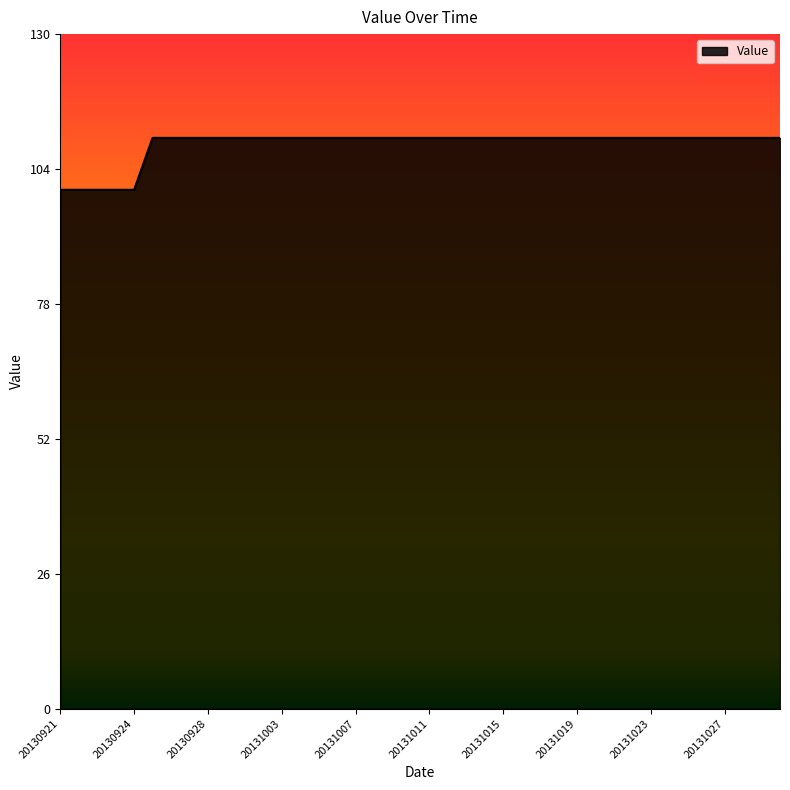

What is the difference between the maximum and minimum values?

10